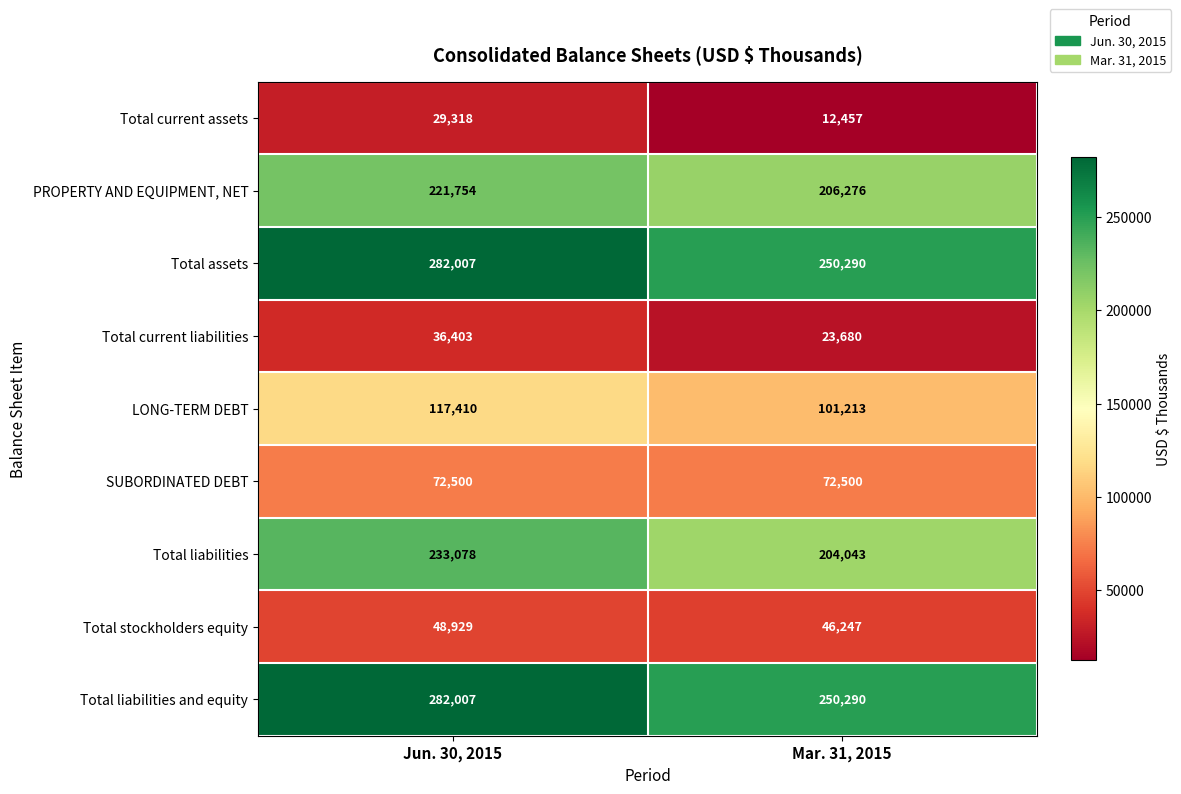

What is the difference between the highest and lowest values at Jun. 30, 2015?

252689